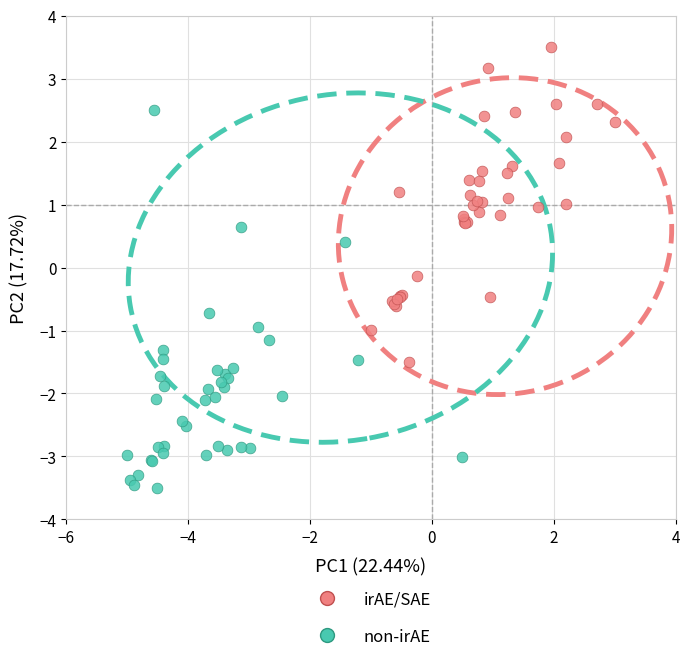

What are all the series names shown in the legend?

irAE/SAE, non-irAE